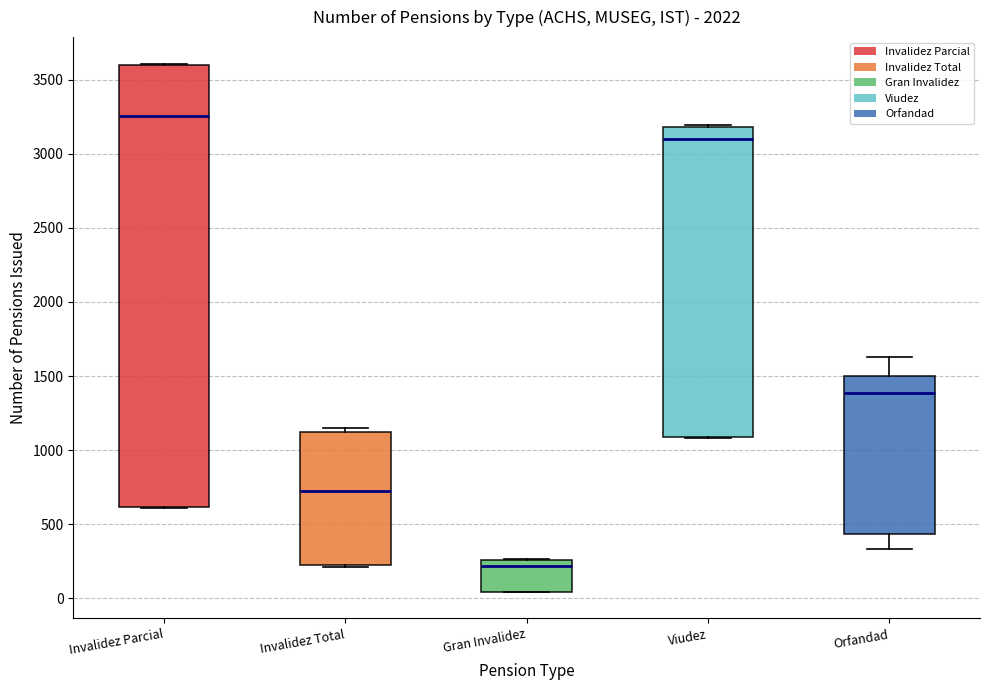

Reading left to right, read every box against the y-axis: the position of its median line, the range the box covers, and the ends of its whiskers. The values are not printed on the chart, so give them approximately, as read against the axis.

Invalidez Parcial: median 3250, box 600 to 3600, whiskers 600 to 3600
Invalidez Total: median 750, box 250 to 1100, whiskers 200 to 1150
Gran Invalidez: median 200, box 50 to 250, whiskers 50 to 250
Viudez: median 3100, box 1100 to 3200, whiskers 1100 to 3200
Orfandad: median 1400, box 450 to 1500, whiskers 350 to 1650